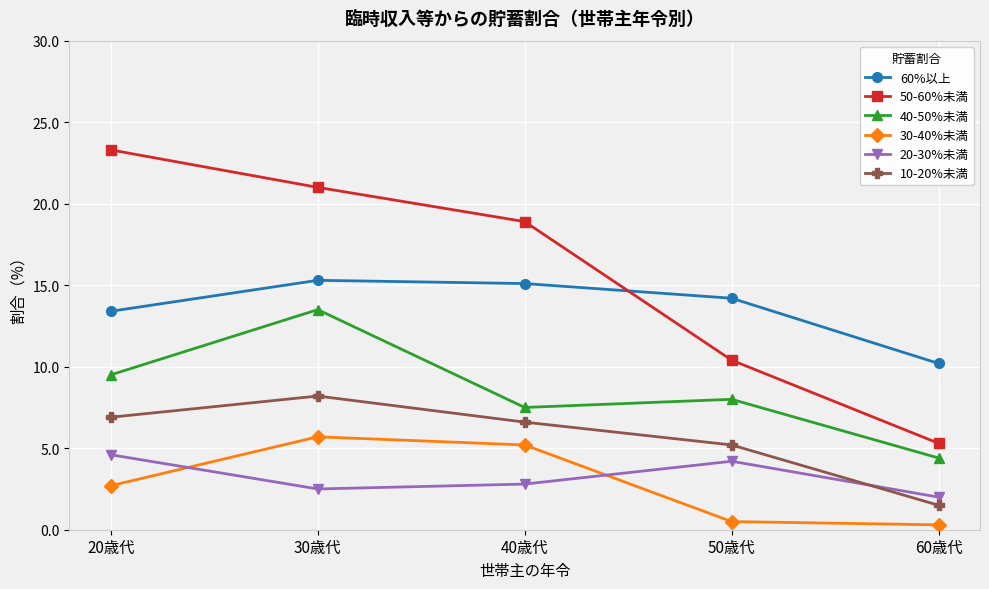

Is the value of 50-60%未満 at 60歳代 greater than the value of 40-50%未満 at 40歳代?

No